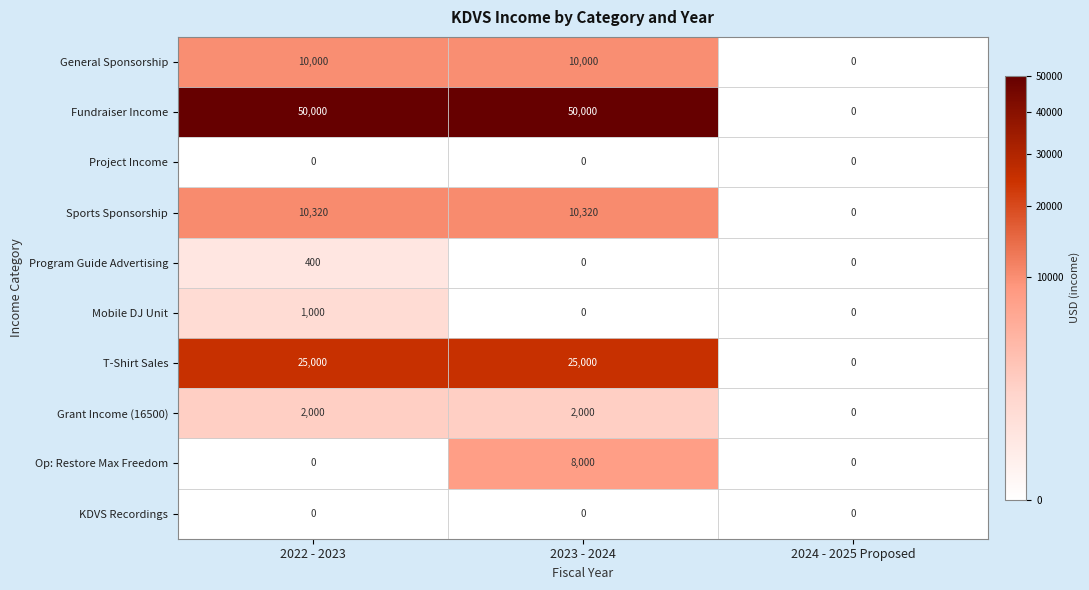

What is the sum of the Grant Income (16500) values at 2022 - 2023 and 2023 - 2024?

4000